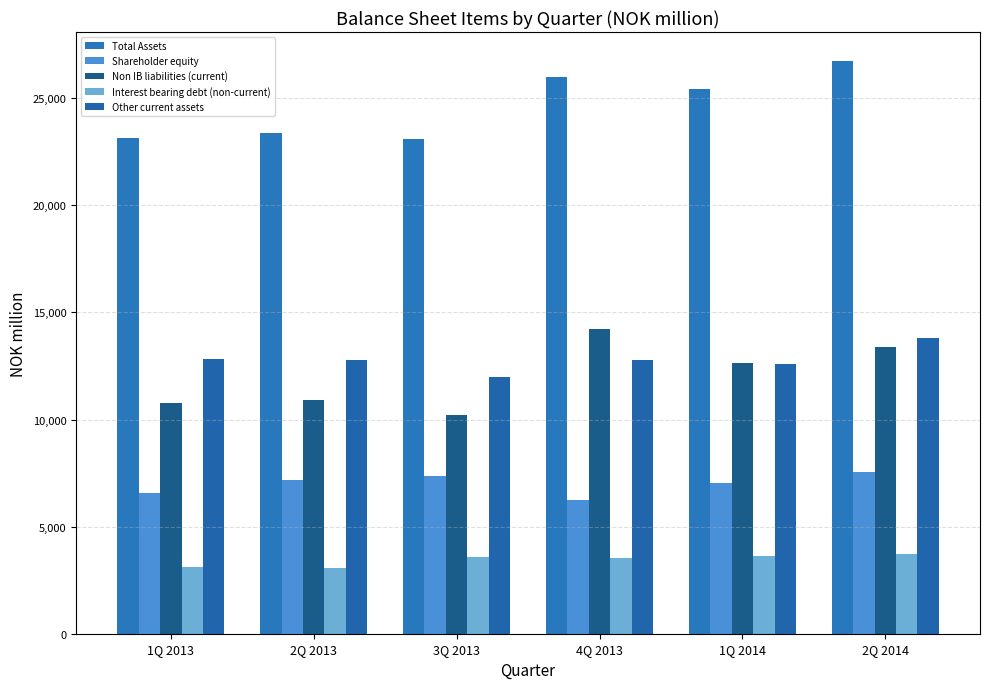

Which category has the lowest value in the Non IB liabilities (current) series?

3Q 2013